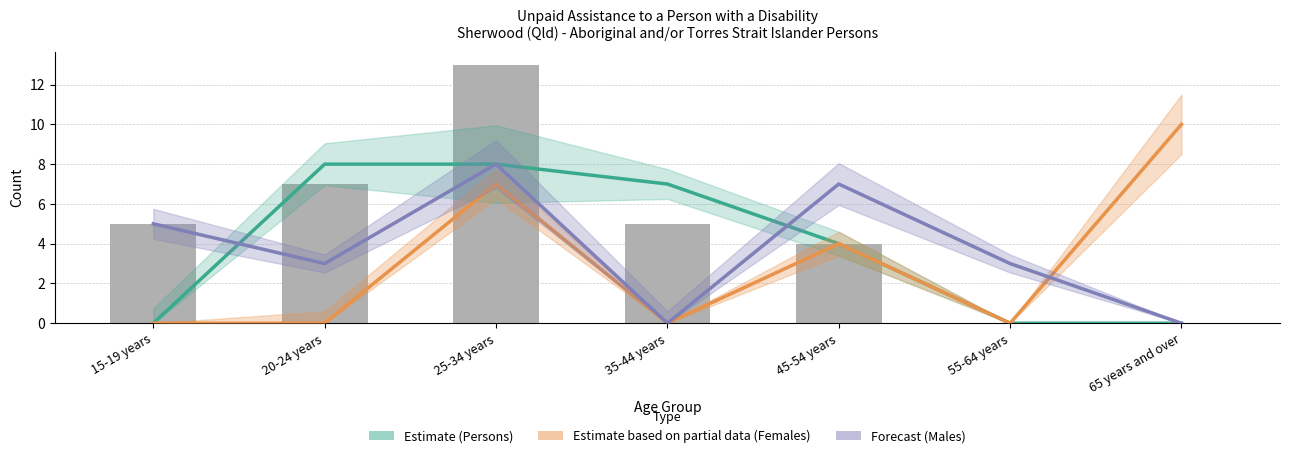

How many values in the Estimate (Persons) series are below 4?

3